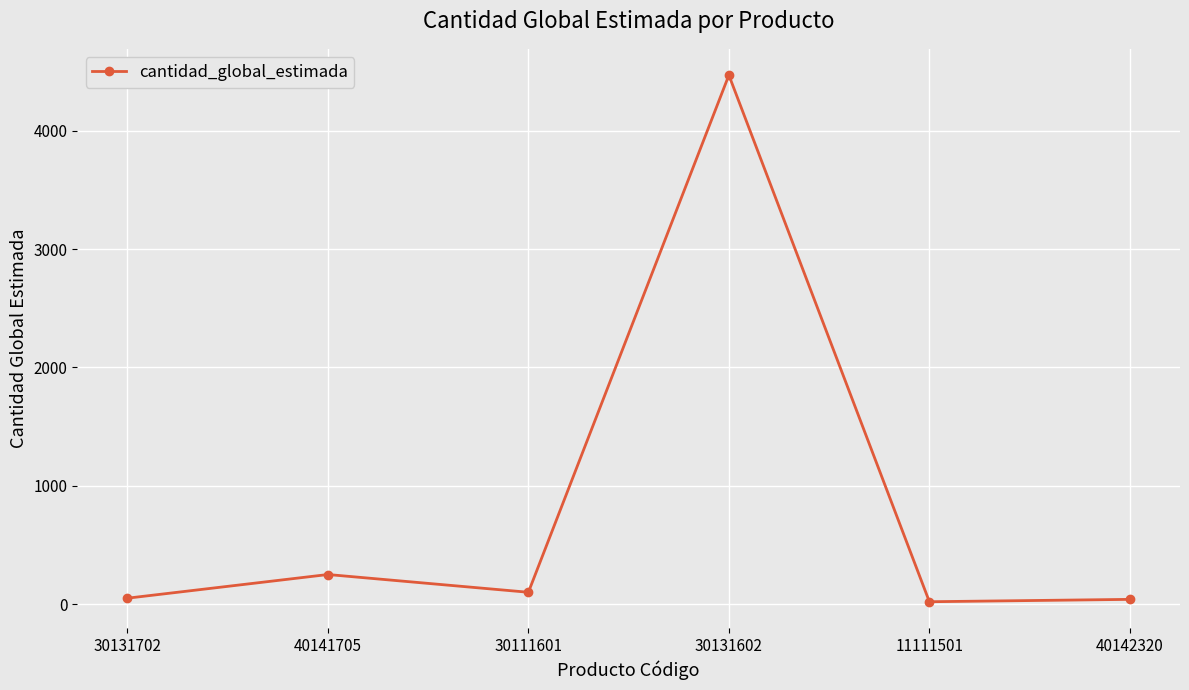

What is the average value?

822